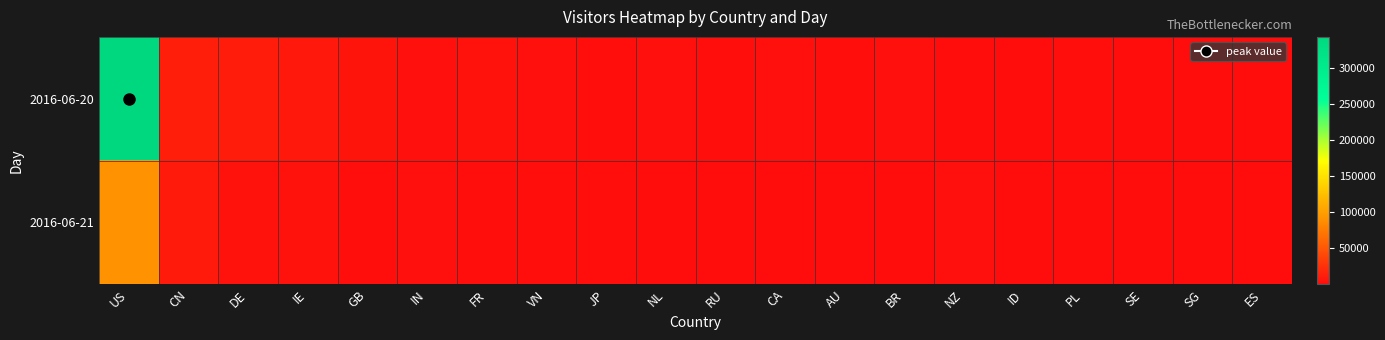

Which series changed the most between VN and SG?

2016-06-20